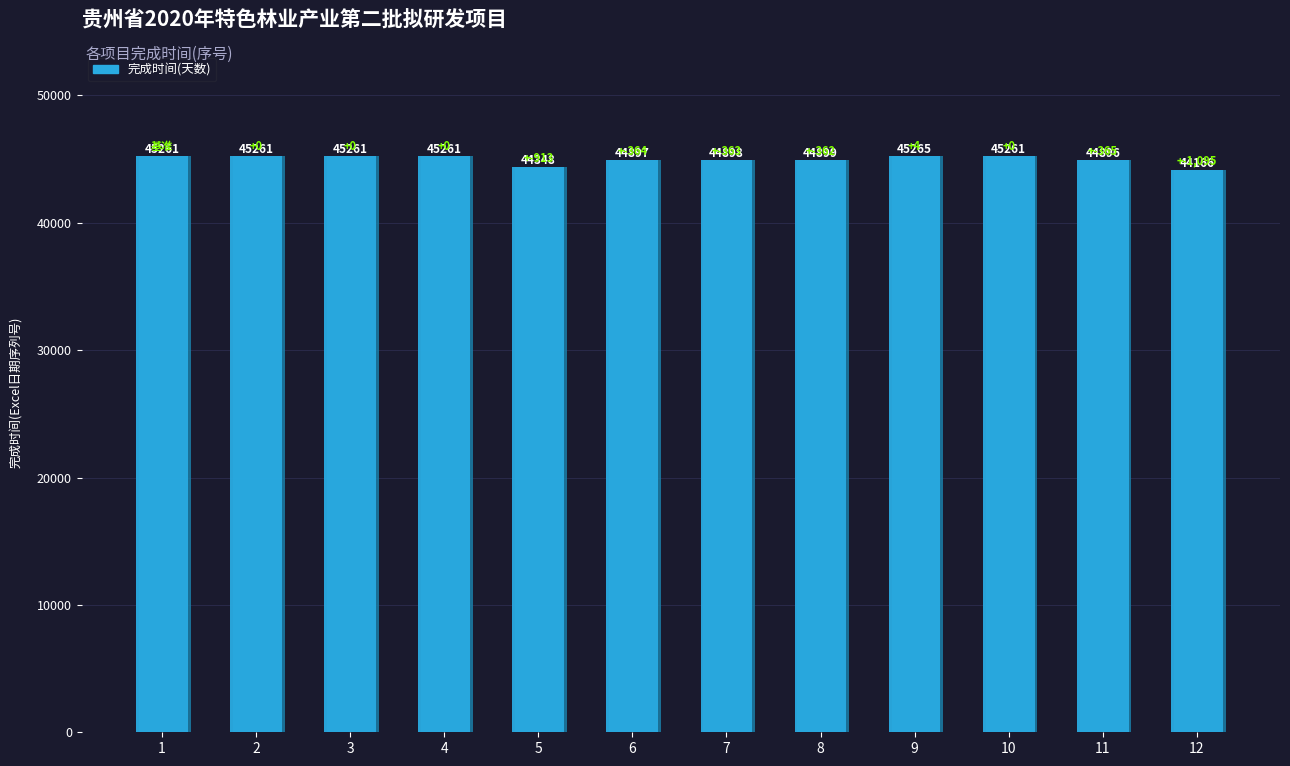

Read the value at 6.

44897